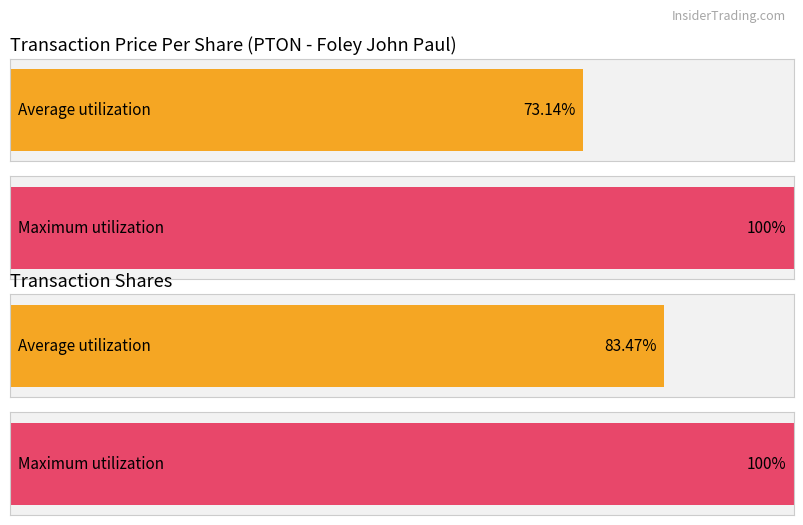

The value of transactionShares at 2021-07-15 is 177553.2. True or false?

False